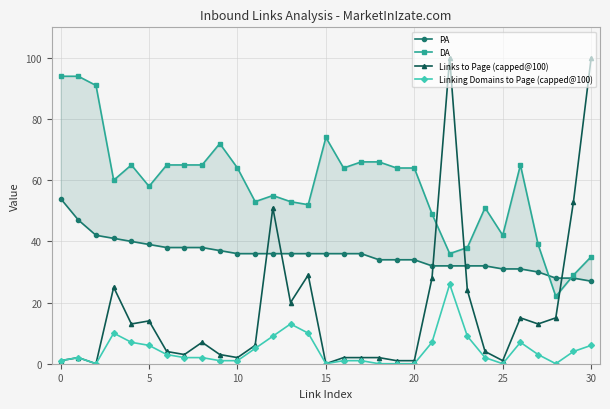

Reading right to left, extract all data points from this chart.

PA: 27	28	28	30	31	31	32	32	32	32	34	34	34	36	36	36	36	36	36	36	36	37	38	38	38	39	40	41	42	47	54
DA: 35	29	22	39	65	42	51	38	36	49	64	64	66	66	64	74	52	53	55	53	64	72	65	65	65	58	65	60	91	94	94
Links to Page (capped@100): 100	53	15	13	15	1	4	24	100	28	1	1	2	2	2	0	29	20	51	6	2	3	7	3	4	14	13	25	0	2	1
Linking Domains to Page (capped@100): 6	4	0	3	7	0	2	9	26	7	0	0	0	1	1	0	10	13	9	5	1	1	2	2	3	6	7	10	0	2	1